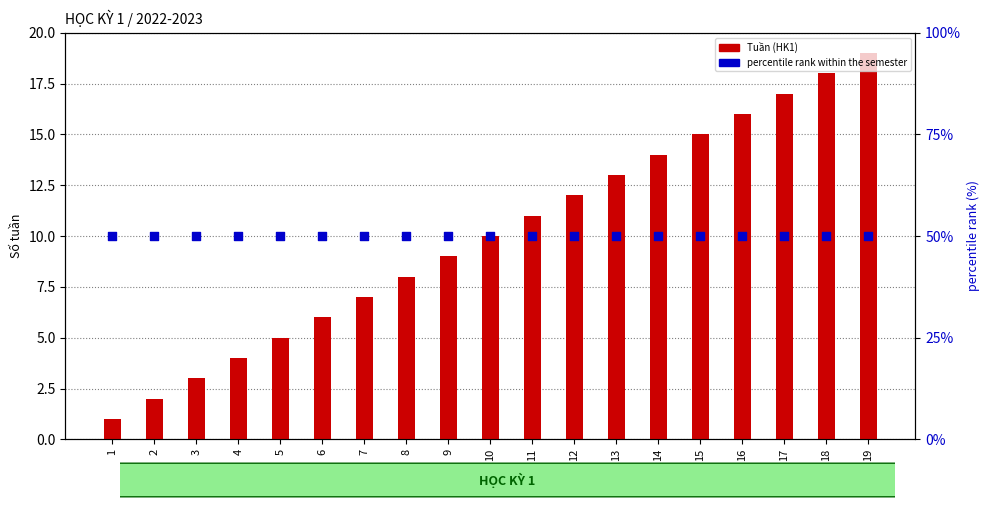

Which series has the widest spread of Y values?

Tuần (HK1)